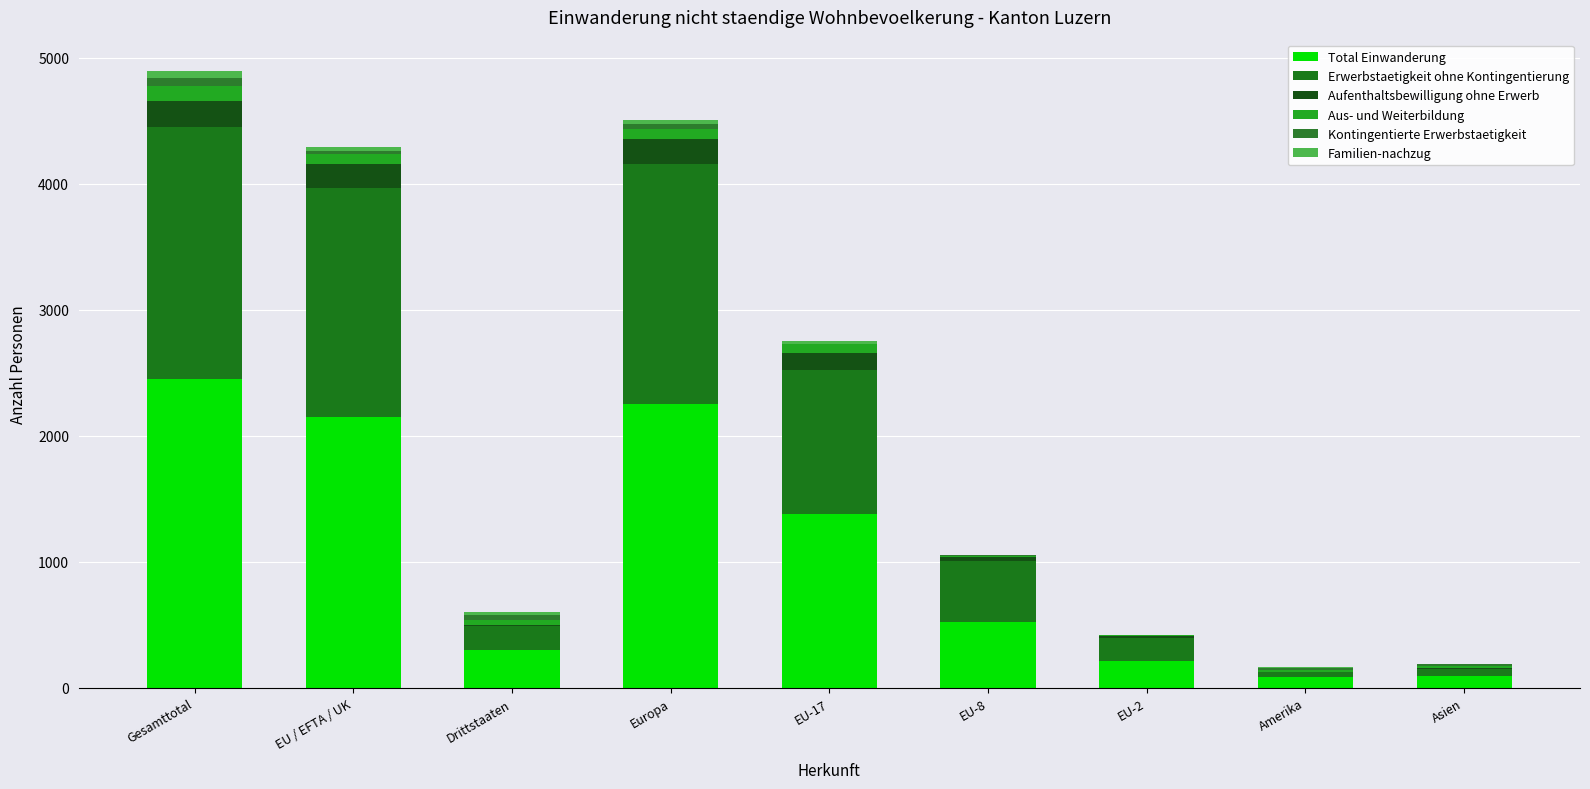

How many data points does each series have?

9